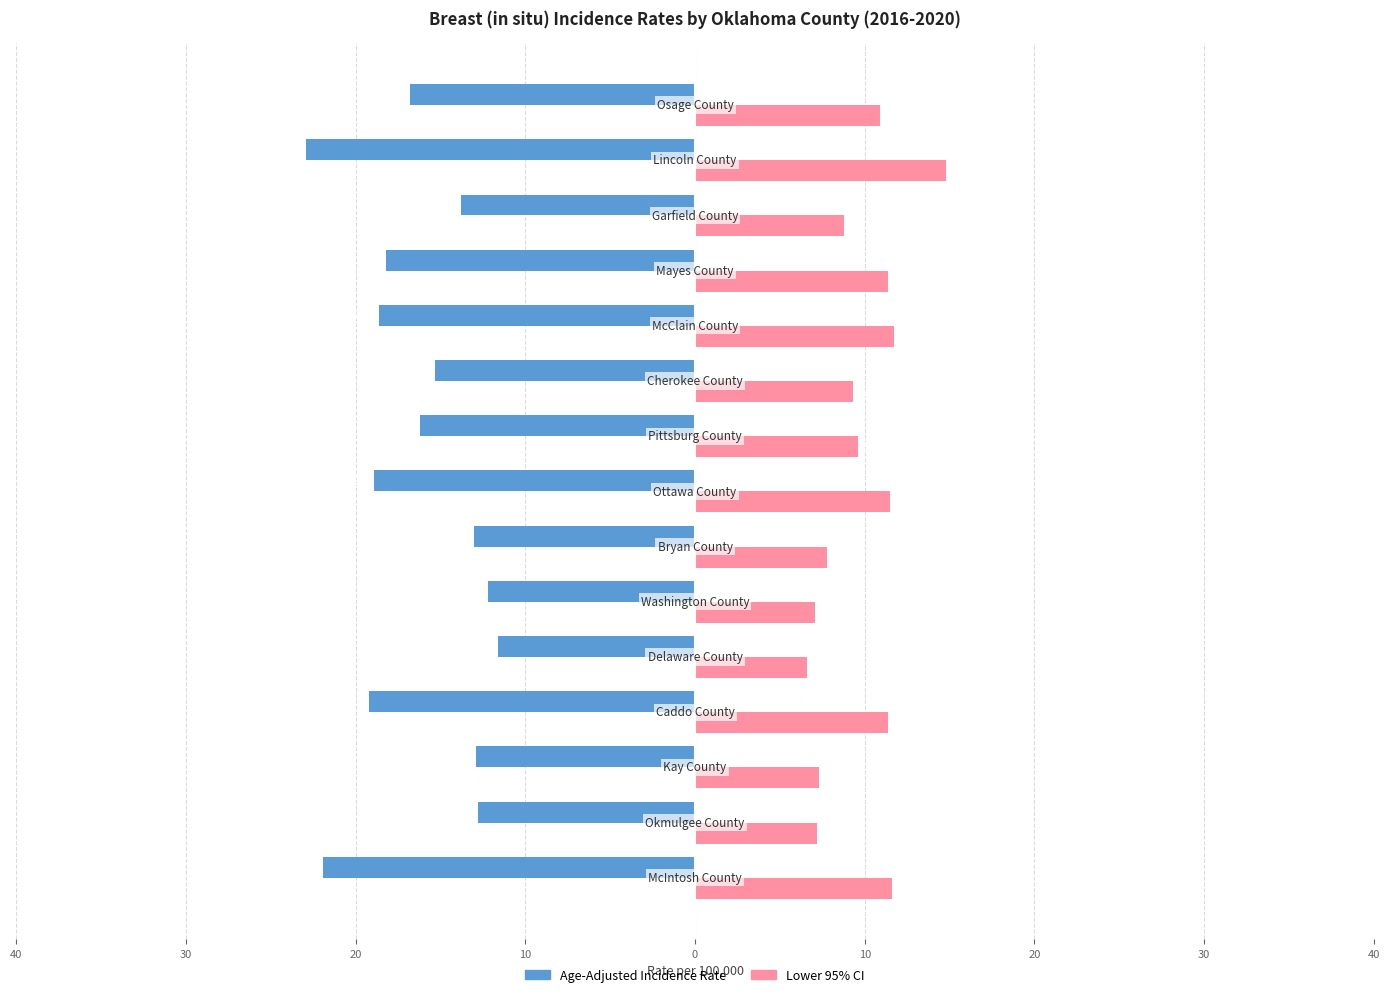

What is the minimum value shown in the chart?

-22.9